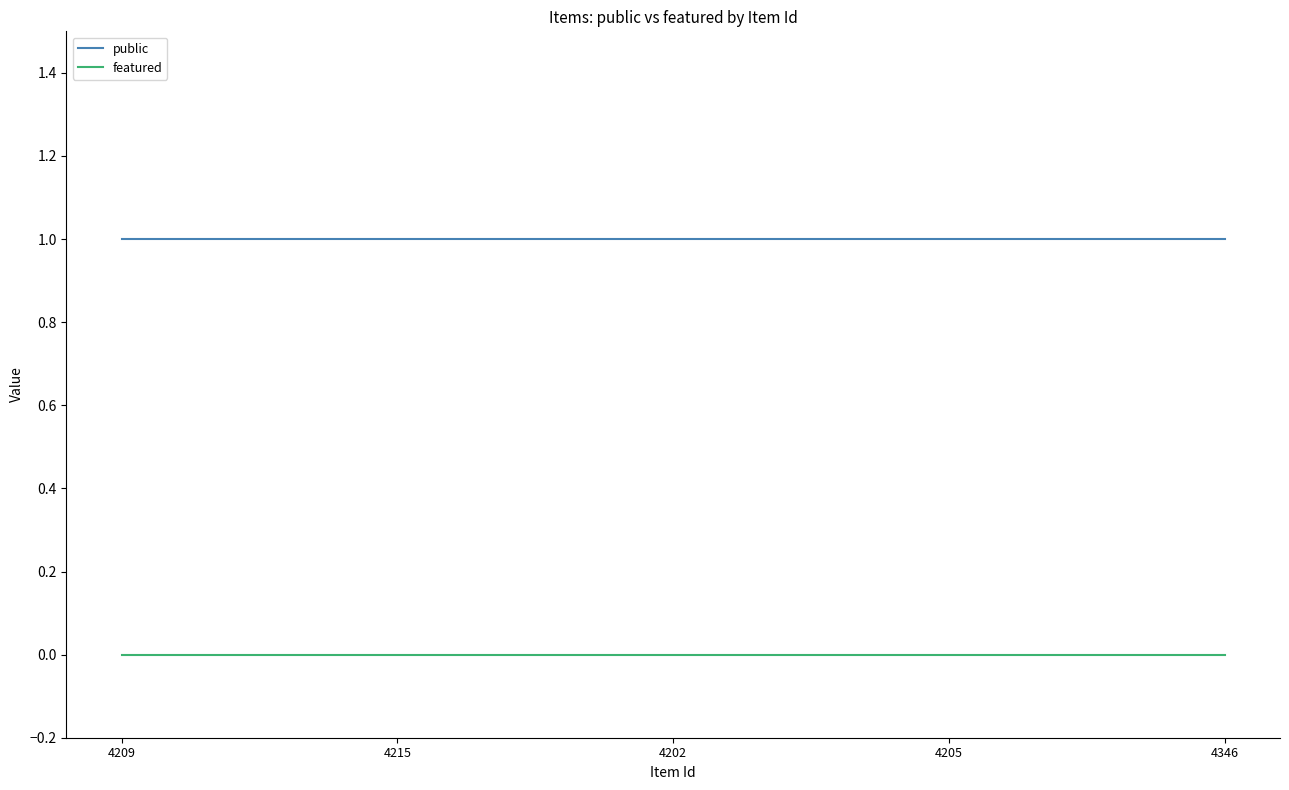

How many series are shown in this chart?

2